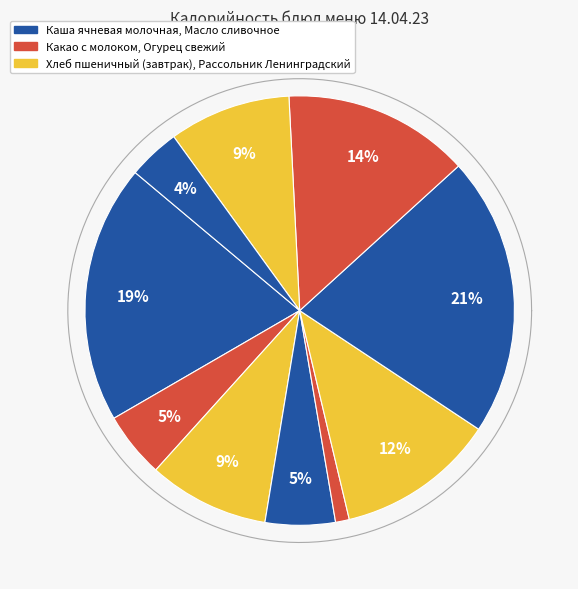

Is there a majority slice in this chart?

No